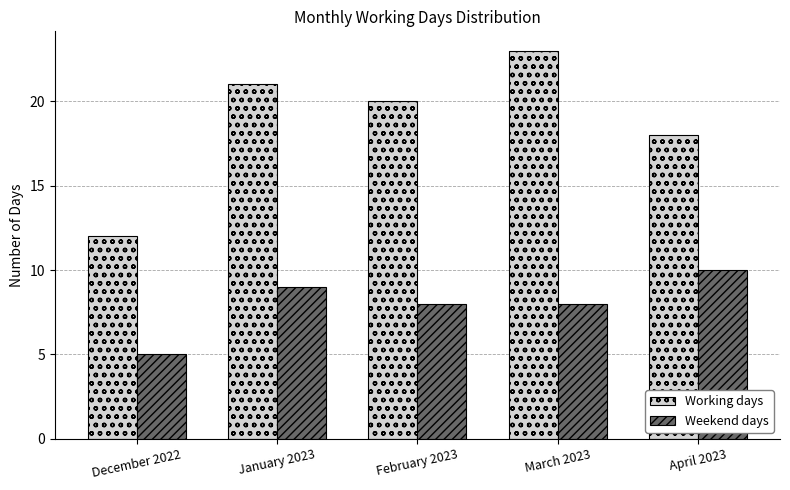

List the series in order of their overall mean, lowest first.

Weekend days, Working days